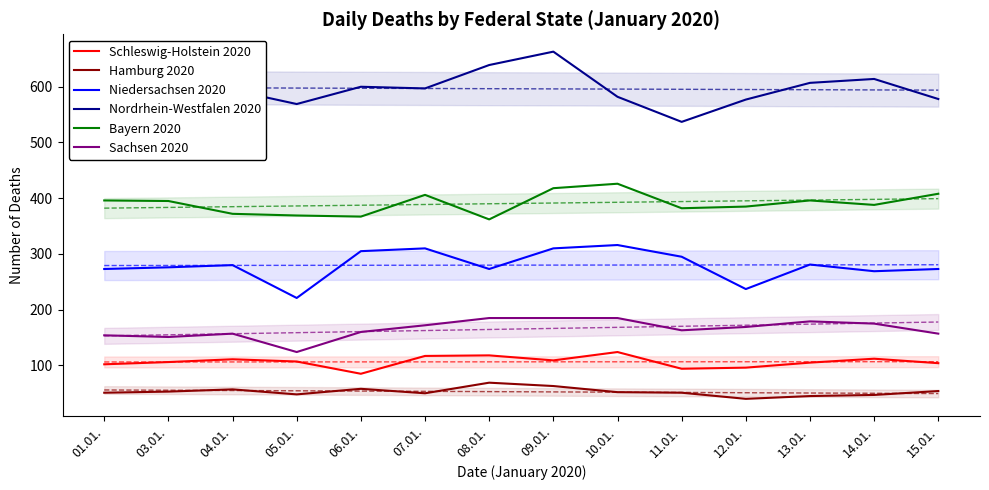

Where does the Sachsen 2020 series first go above 169?

07.01.